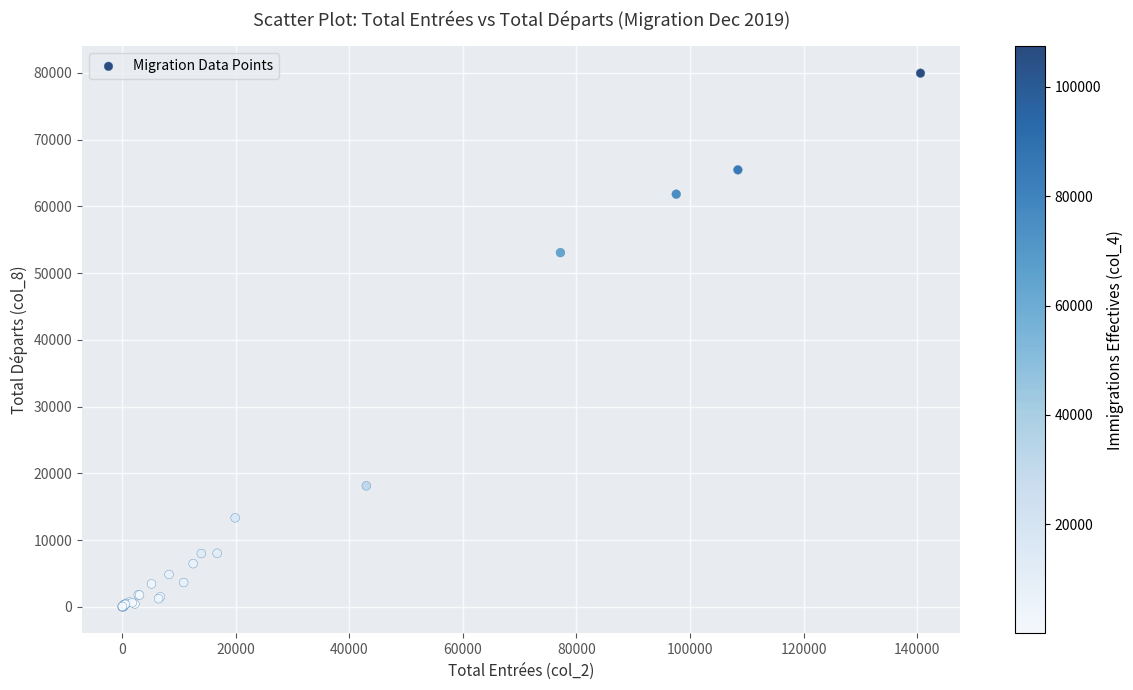

What Y value in the scatter plot is closest to 39989?

53079